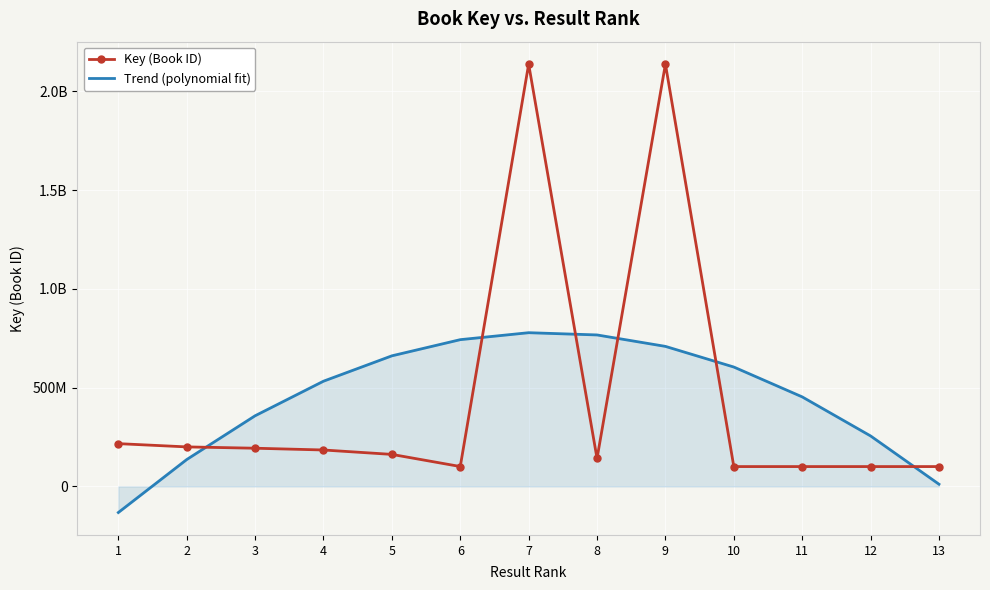

At 13, list the series in order from largest to smallest.

Key (Book ID), Trend (polynomial fit)